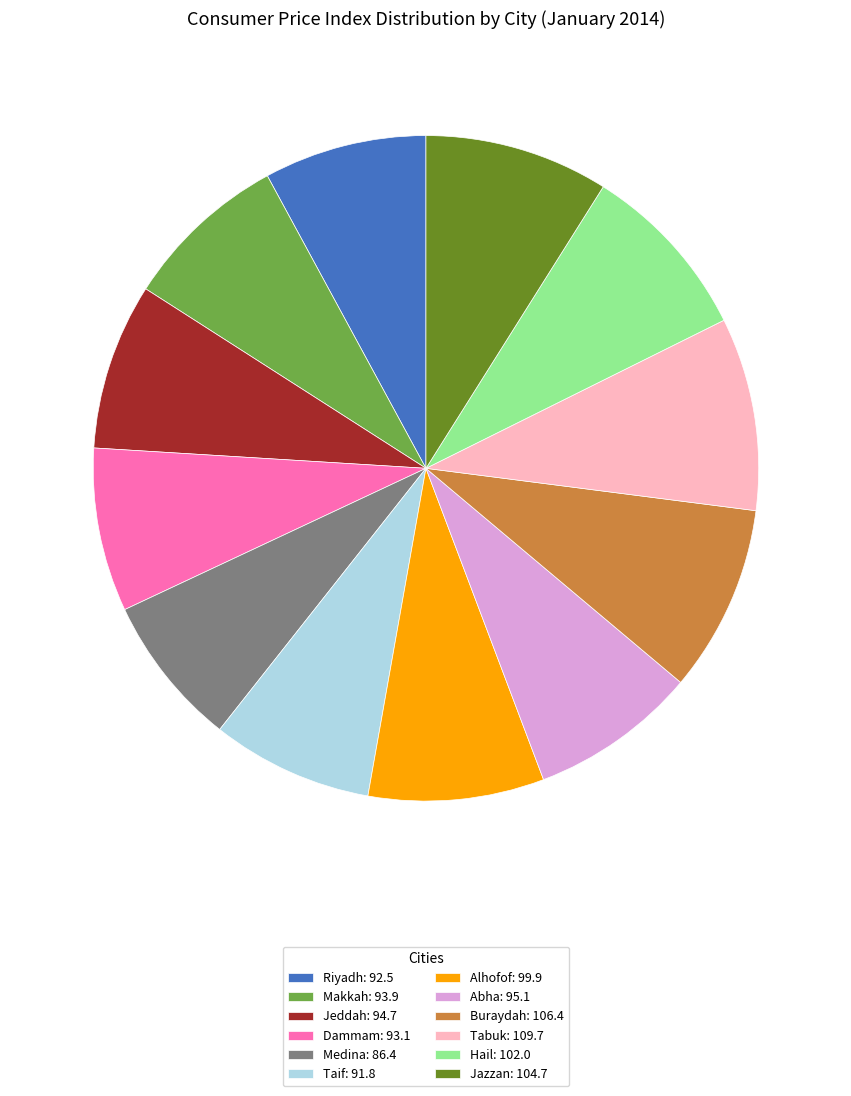

Does Tabuk account for over 50% of the chart?

No